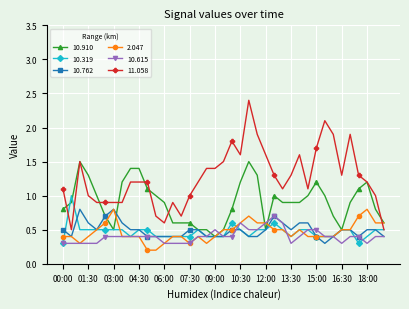

What is the difference between the second highest and minimum values in the 10.762 series?

0.5